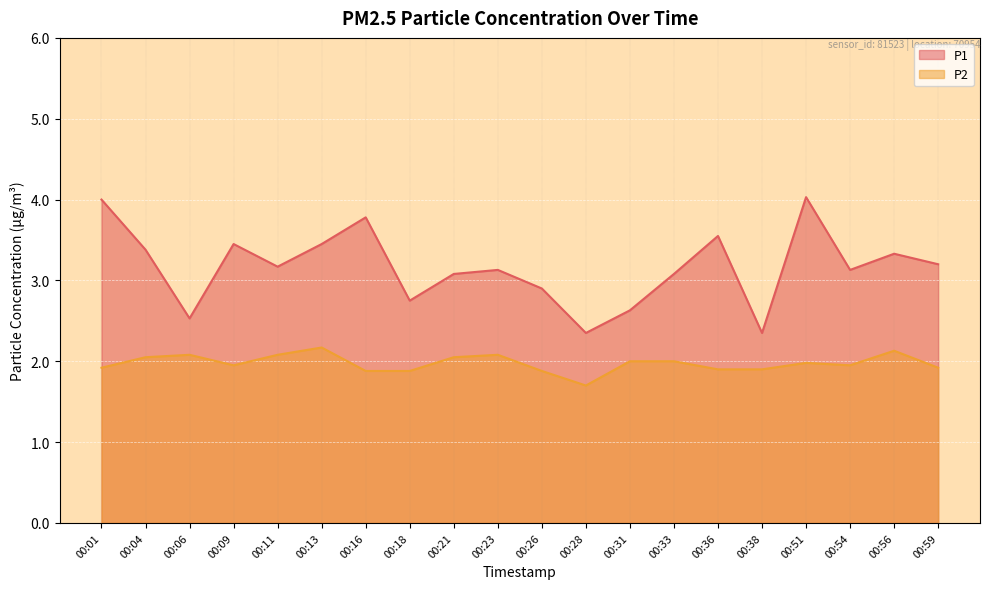

Which category has the highest value in the P2 series?

00:13